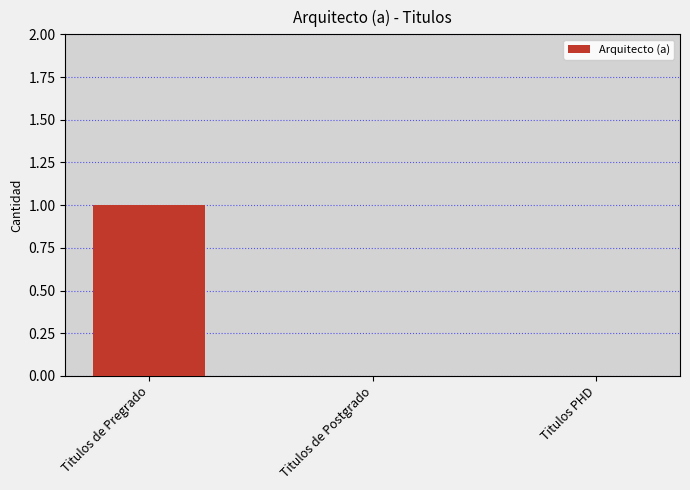

Which label corresponds to the largest value in the chart?

Titulos de Pregrado